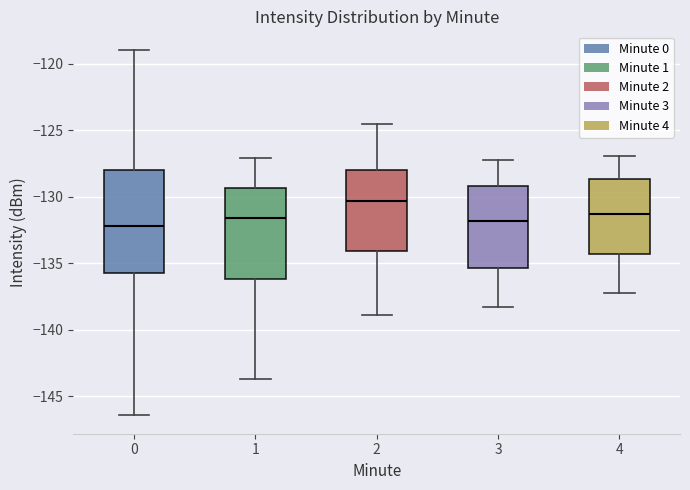

Which box has the highest median line?

2